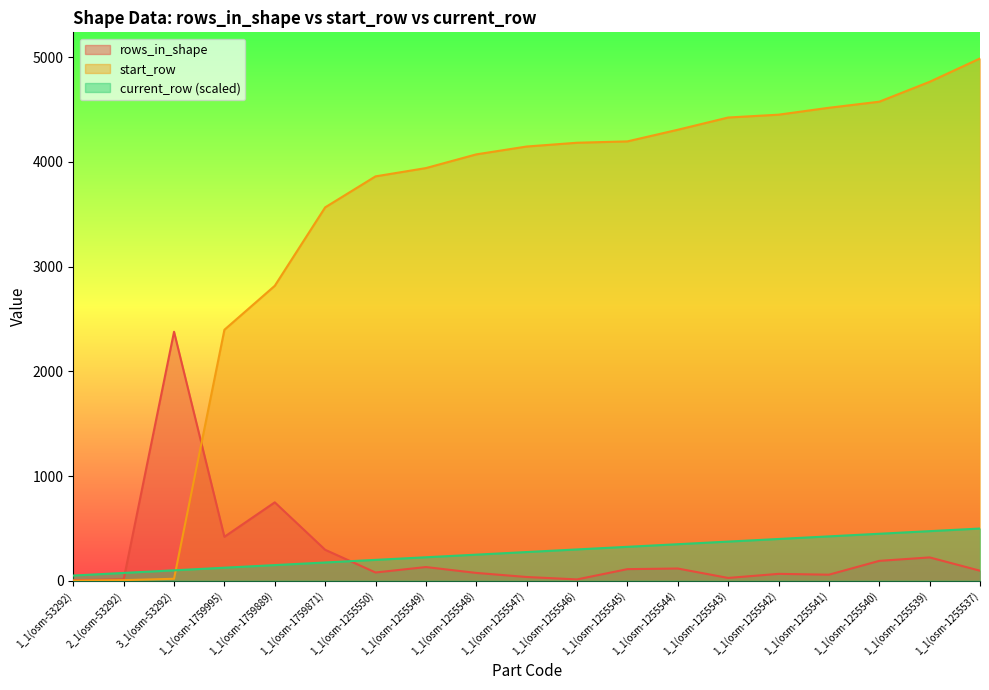

Is it true that current_row equals 625.2 at 1_1(osm-1255544)?

False